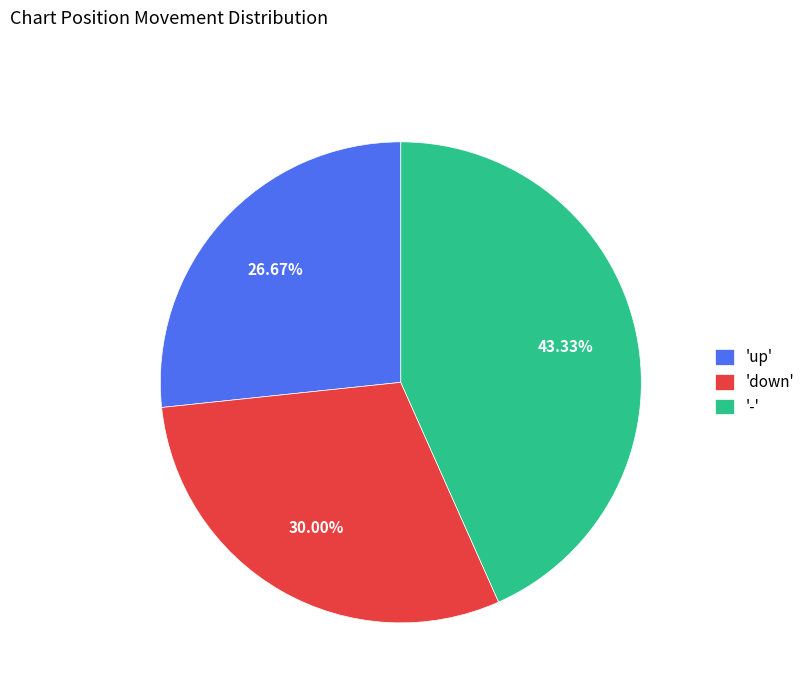

Do 'up' and 'down' together represent more than half of the pie?

Yes